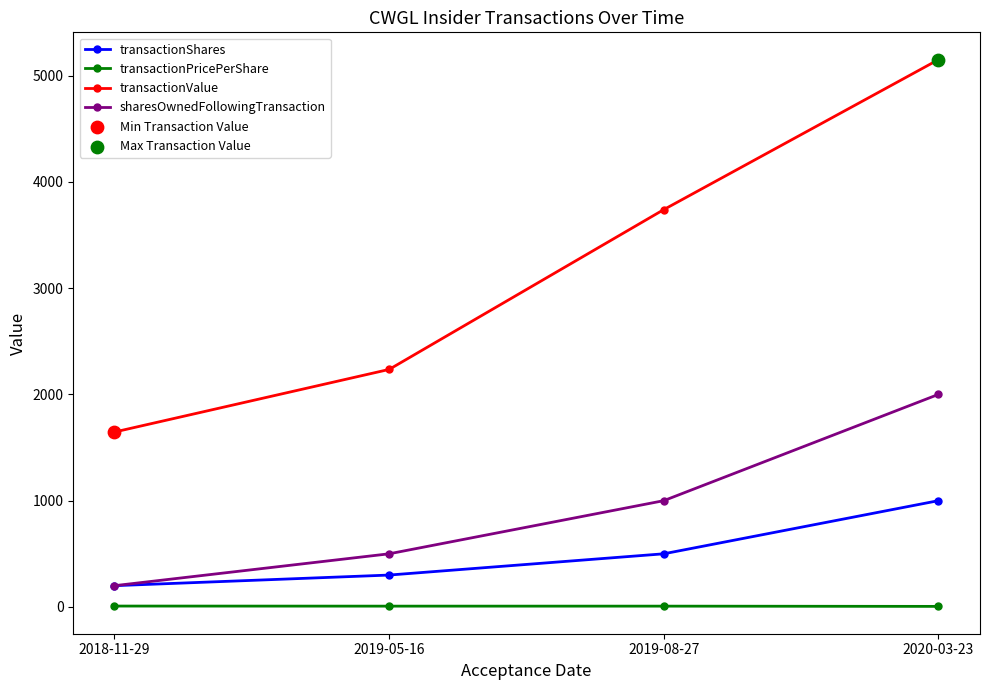

At which category is the sum across all series the highest?

2020-03-23